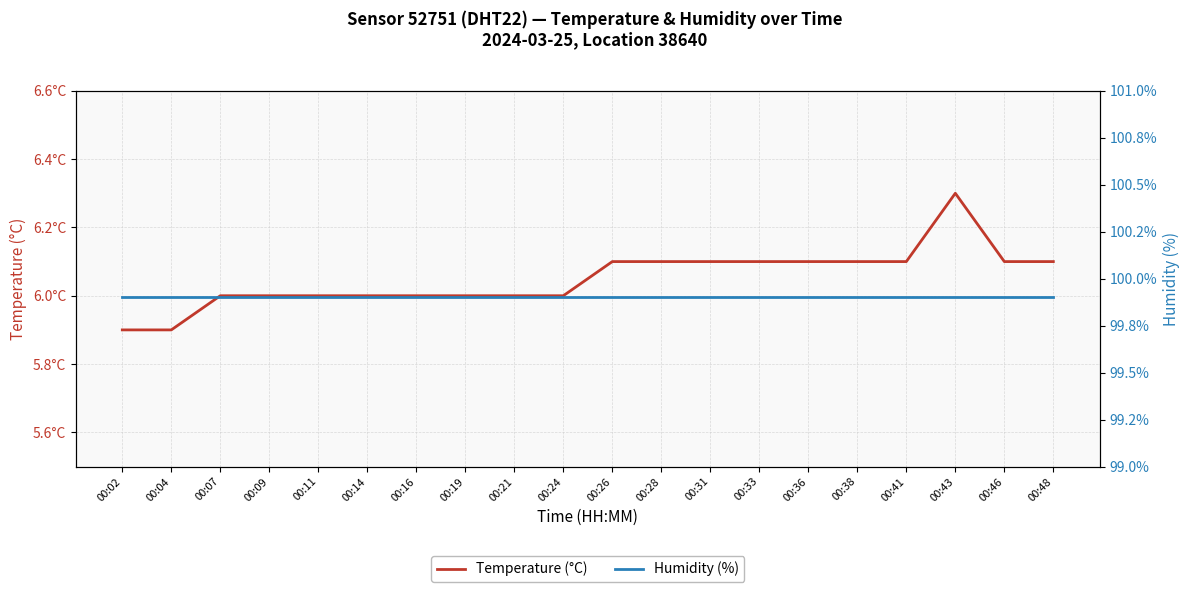

What is the difference between the highest and lowest values at 00:43?

93.6